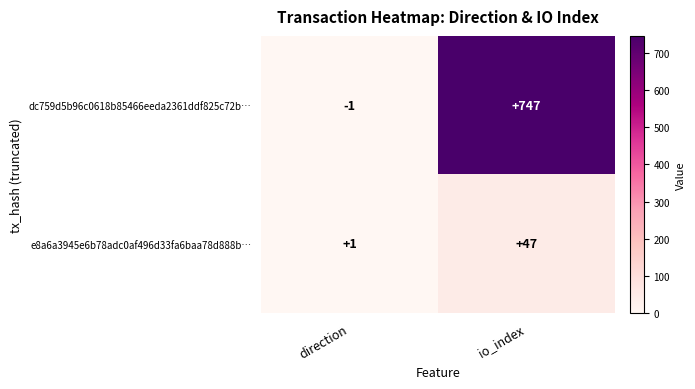

Reading left to right, list all the values displayed in this chart.

dc759d5b96c0618b85466eeda2361ddf825c72b…: direction=-1	io_index=747
e8a6a3945e6b78adc0af496d33fa6baa78d888b…: direction=1	io_index=47